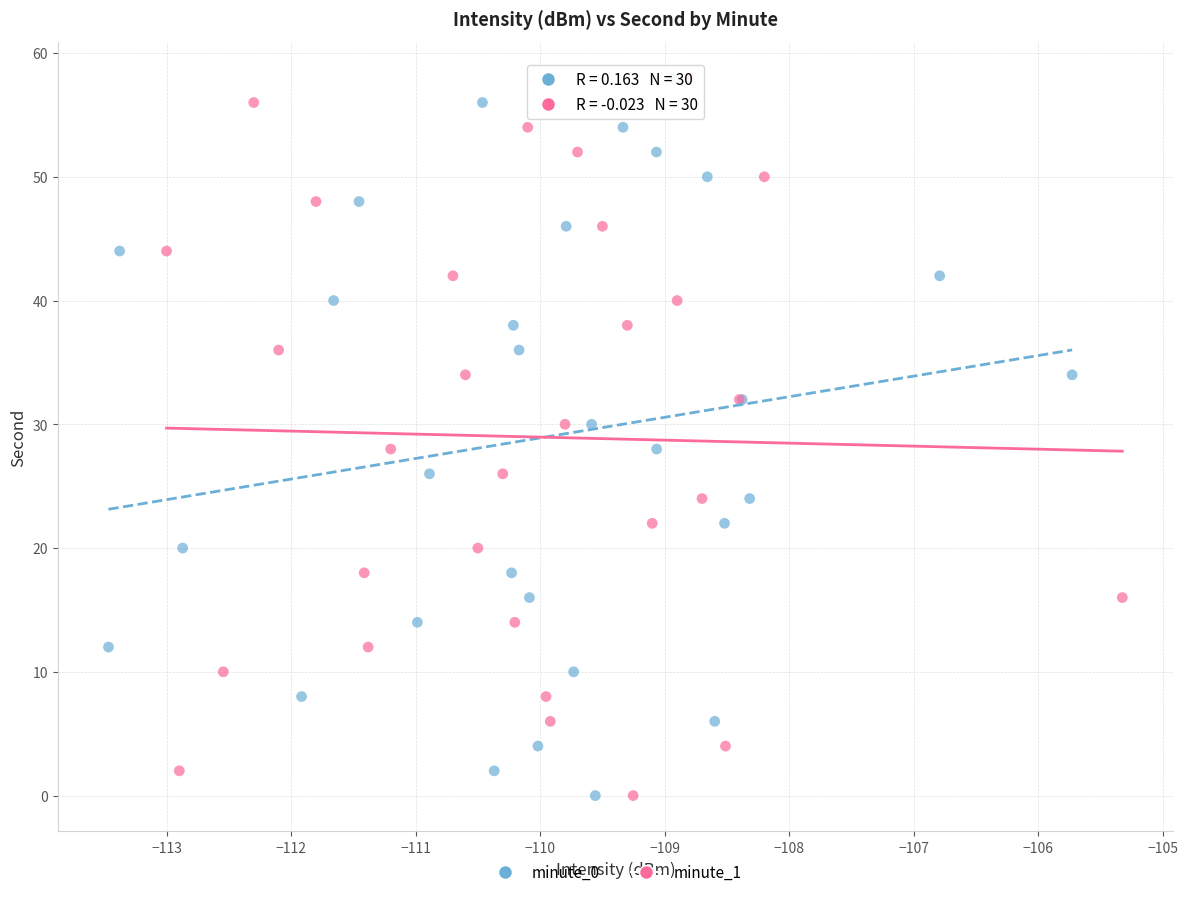

What are all the series names shown in the legend?

minute_0, minute_1